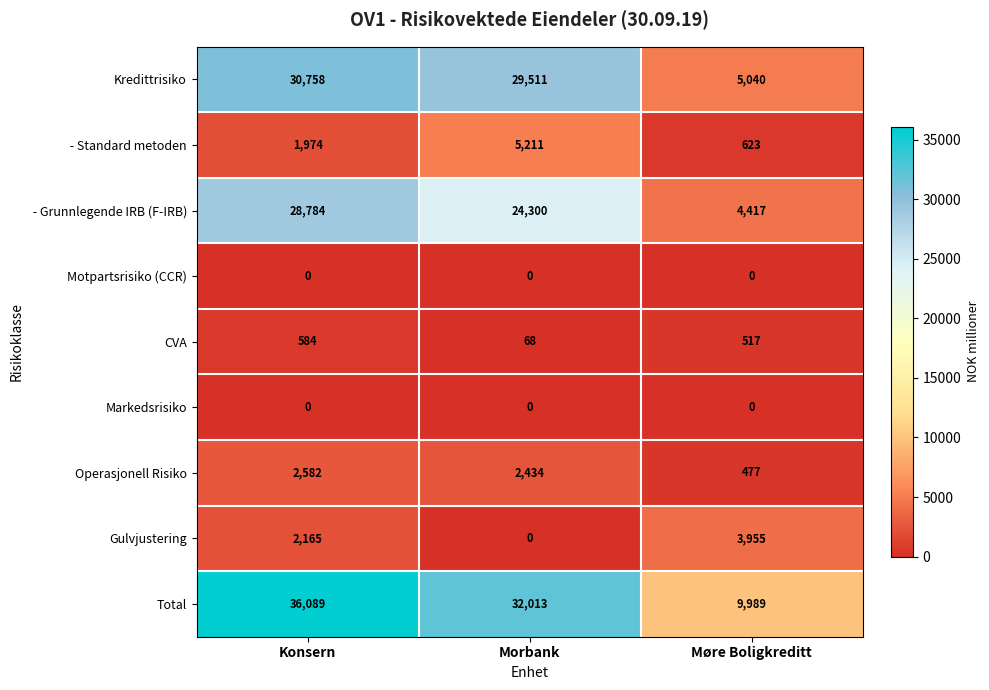

Which series has the largest range (max minus min)?

Total